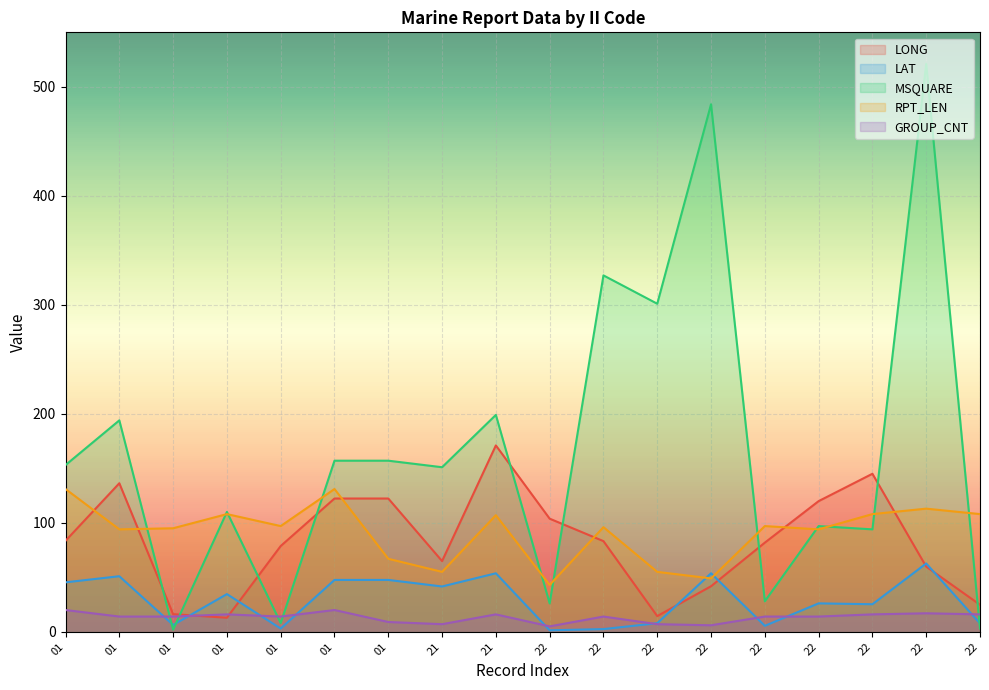

Between 01 and 01, which is larger?

01